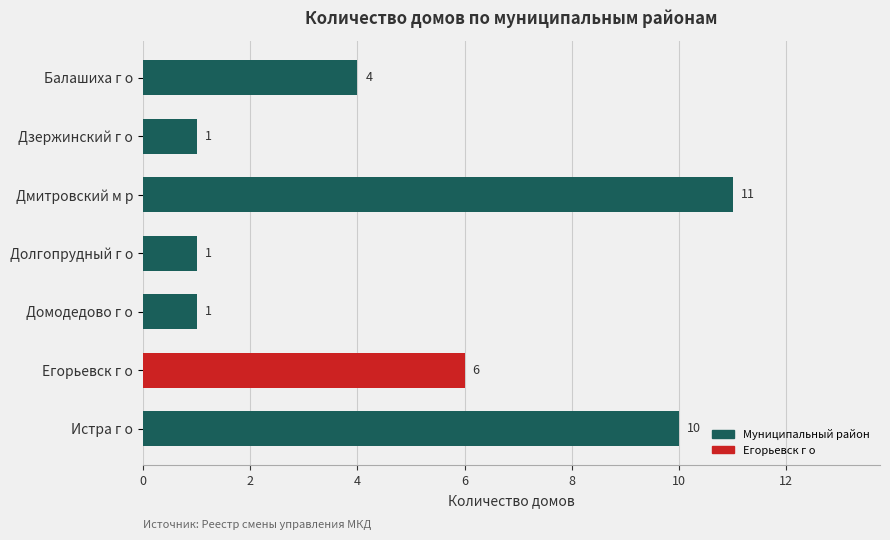

Which label corresponds to the largest value in the chart?

Дмитровский м р